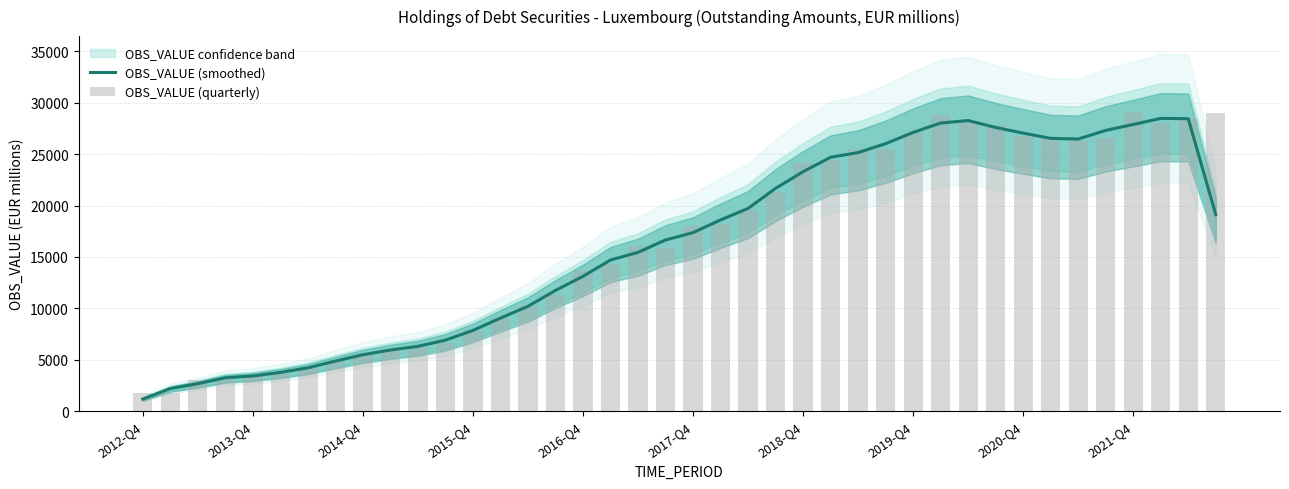

Reading left to right, list all the values displayed in this chart.

OBS_VALUE (smoothed): 1179.7	2203.7	2677.3	3251.3	3423.3	3772.7	4215.7	4872.7	5492.3	5952.7	6307.7	6910.0	7856.3	9056.7	10204.0	11746.7	13121.3	14707.7	15449.0	16655.7	17368.0	18602.3	19722.0	21677.3	23296.0	24701.3	25155.0	26026.0	27115.7	28031.0	28271.0	27598.3	27047.0	26539.0	26474.0	27312.7	27889.3	28482.0	28450.7	19116.3
OBS_VALUE (quarterly): 1757.0	1782.0	3072.0	3178.0	3504.0	3588.0	4226.0	4833.0	5559.0	6085.0	6214.0	6624.0	7892.0	9053.0	10225.0	11334.0	13681.0	14349.0	16093.0	15905.0	17969.0	18230.0	19608.0	21328.0	24096.0	24464.0	25544.0	25457.0	27077.0	28813.0	28203.0	27797.0	26795.0	26549.0	26273.0	26600.0	29065.0	28003.0	28378.0	28971.0